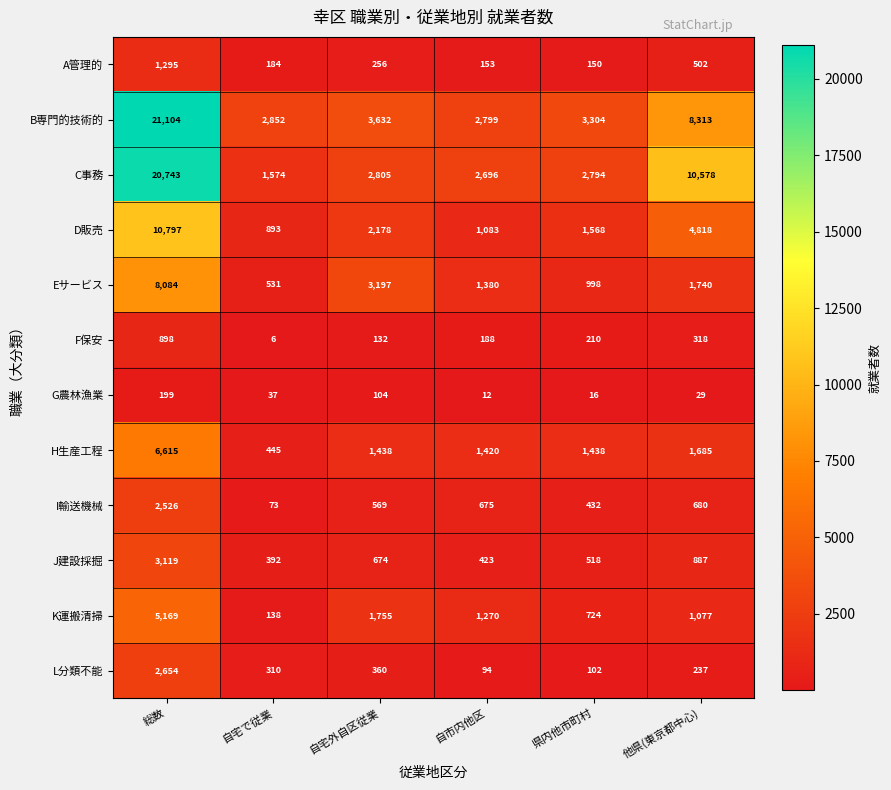

Count the number of categories in the chart.

6